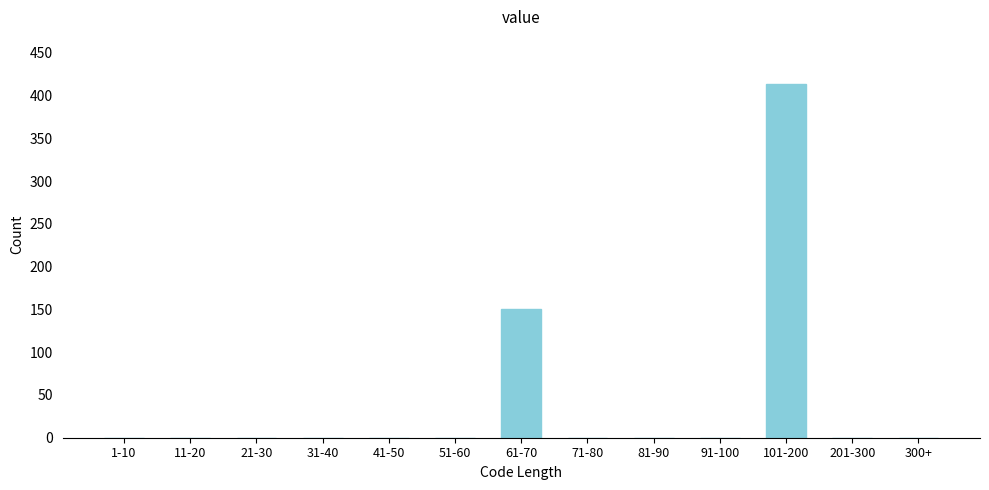

Reading left to right, extract all data points from this chart.

1-10=0	11-20=0	21-30=0	31-40=0	41-50=0	51-60=0	61-70=150	71-80=0	81-90=0	91-100=0	101-200=413	201-300=0	300+=0